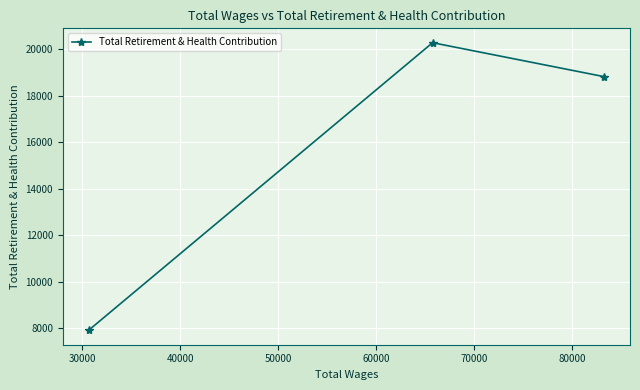

Reading left to right, transcribe all the data shown in this chart.

7919	20285	18825